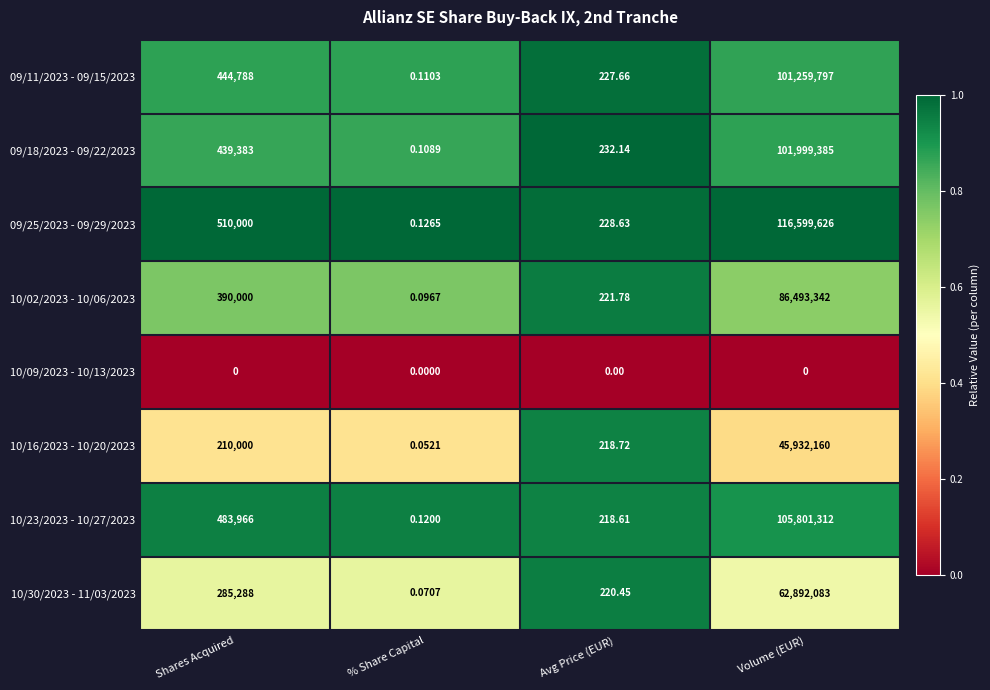

At how many categories does at least one series exceed 0?

4